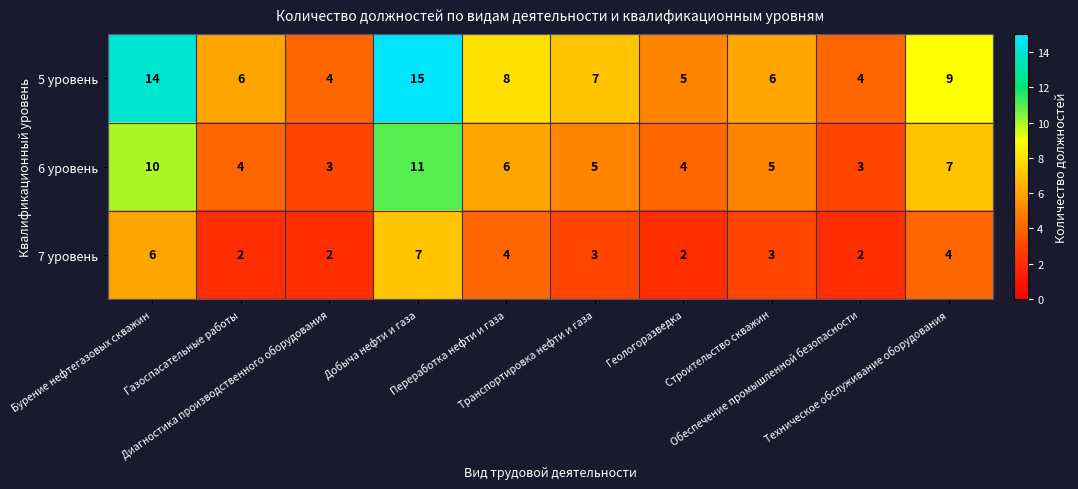

How many distinct data groups are displayed?

3